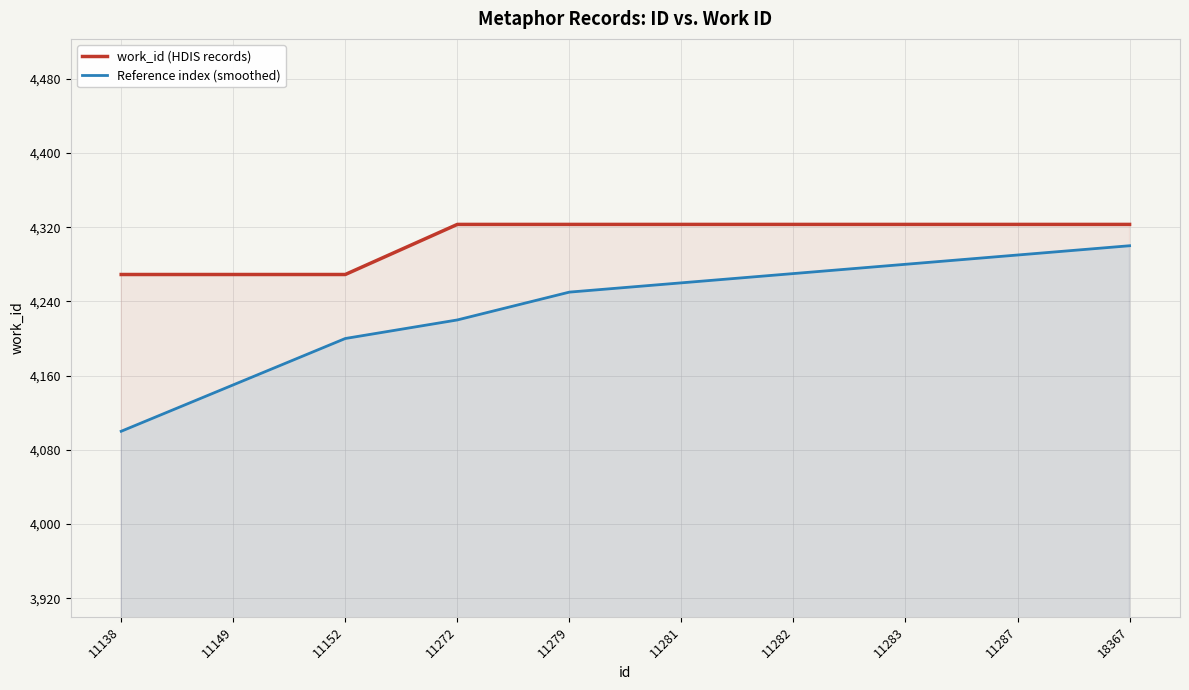

How many lines are shown in the chart?

2